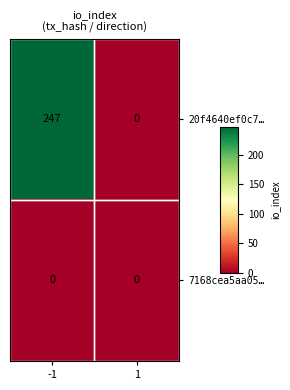

Rank the series by their average value, from lowest to highest.

7168cea5aa05…, 20f4640ef0c7…